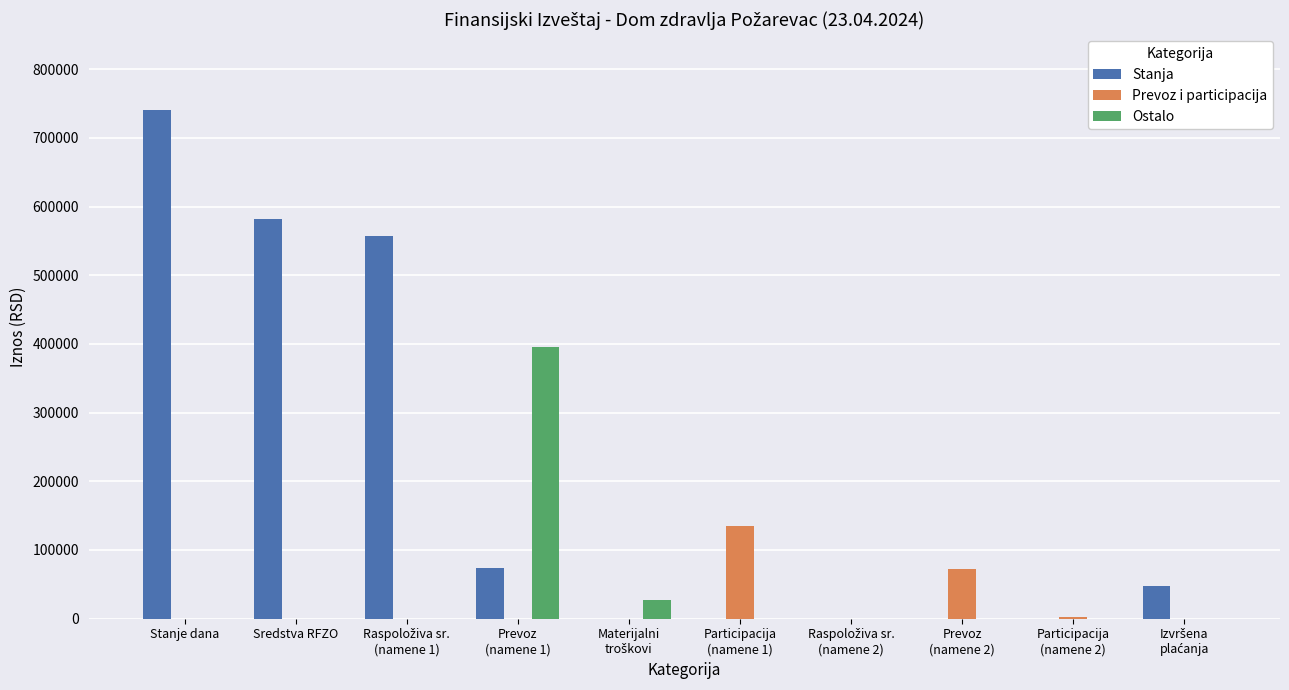

How many categories are shown in the chart?

10